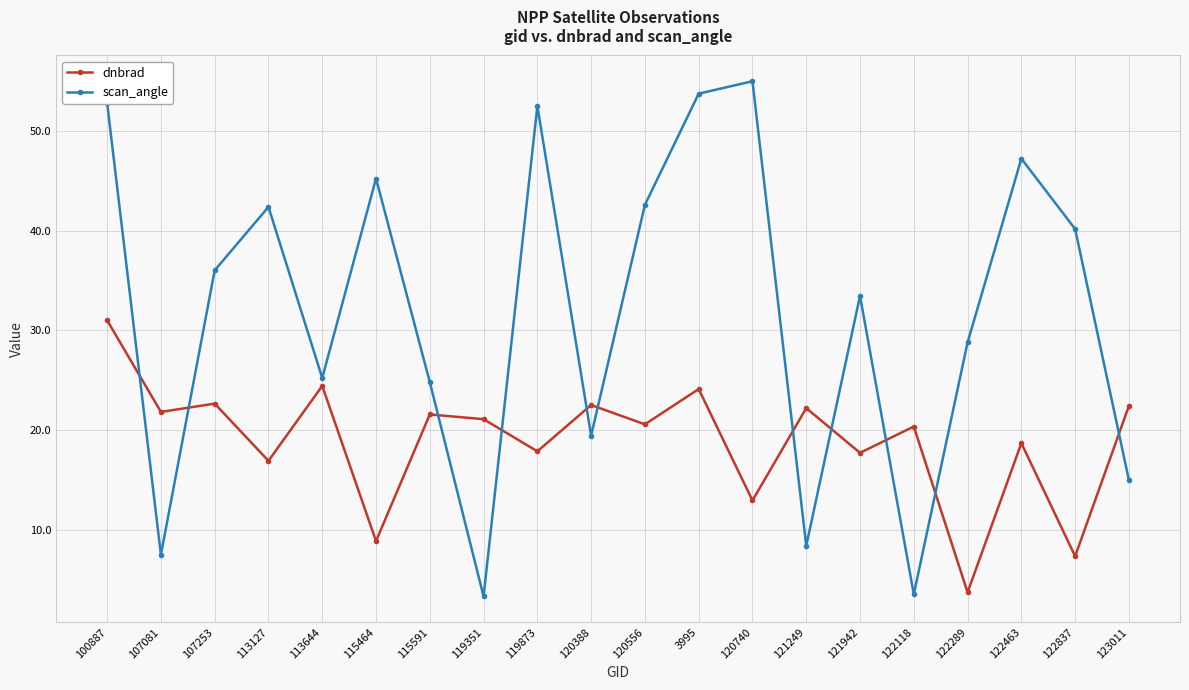

List the series in order of their overall mean, lowest first.

dnbrad, scan_angle